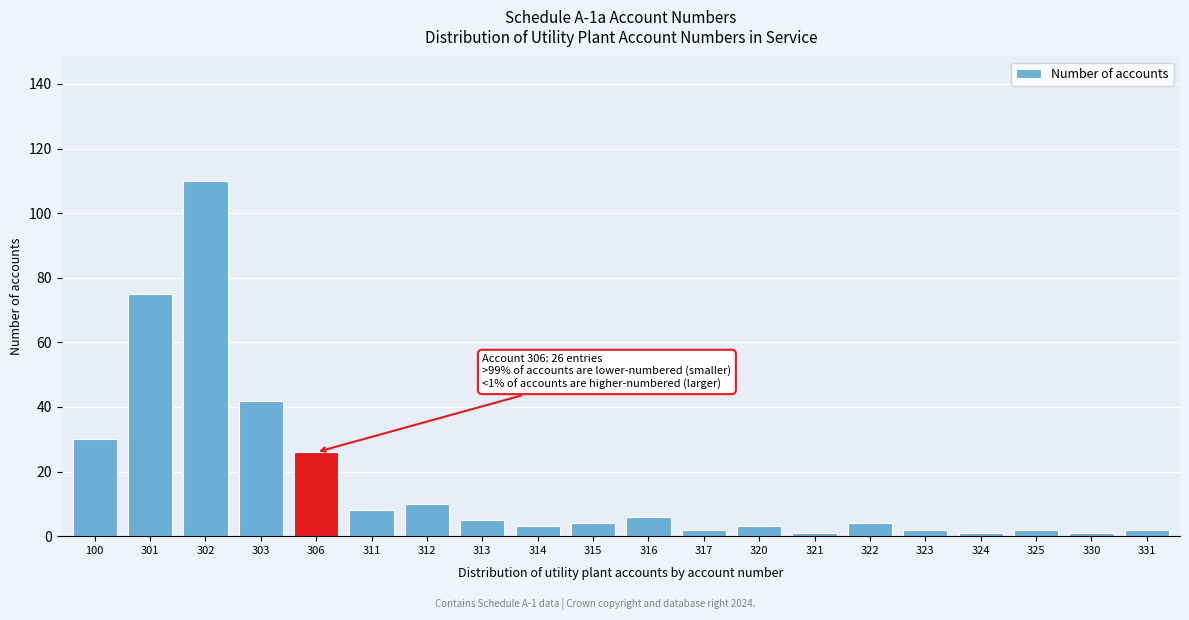

Reading left to right, what are all the values shown in this chart?

100=30	301=75	302=110	303=42	306=26	311=8	312=10	313=5	314=3	315=4	316=6	317=2	320=3	321=1	322=4	323=2	324=1	325=2	330=1	331=2